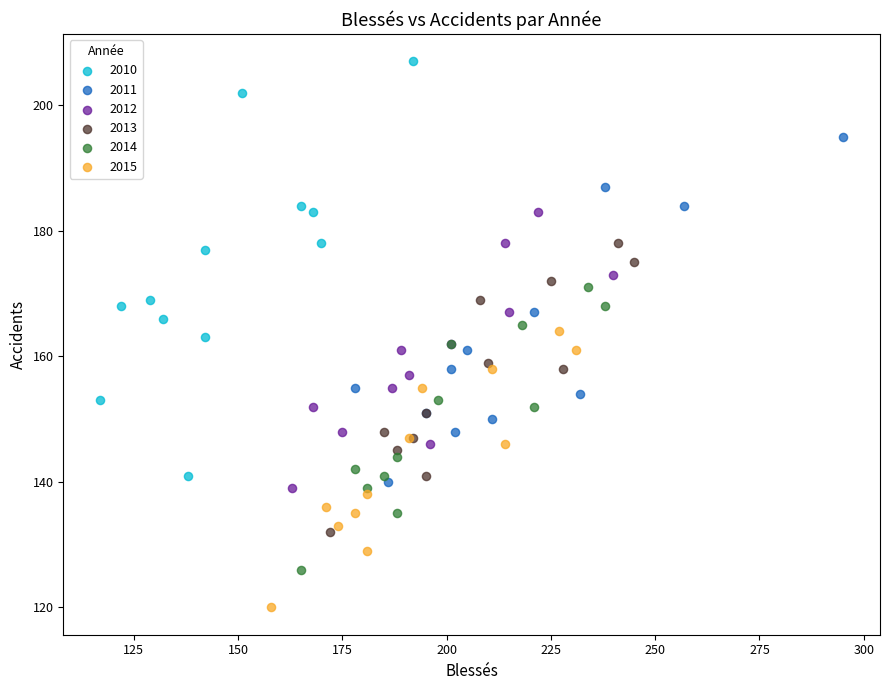

Which series contains the highest Y value?

2010